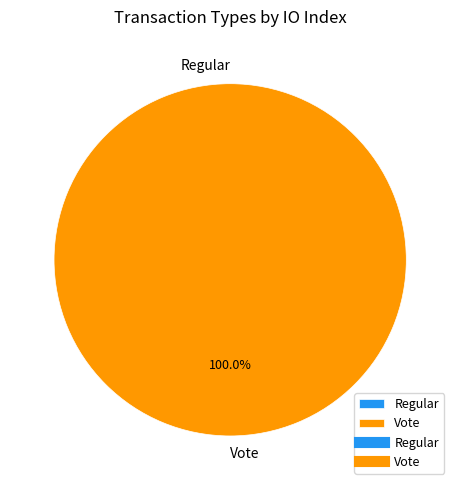

Which category has the biggest portion of the pie?

Vote